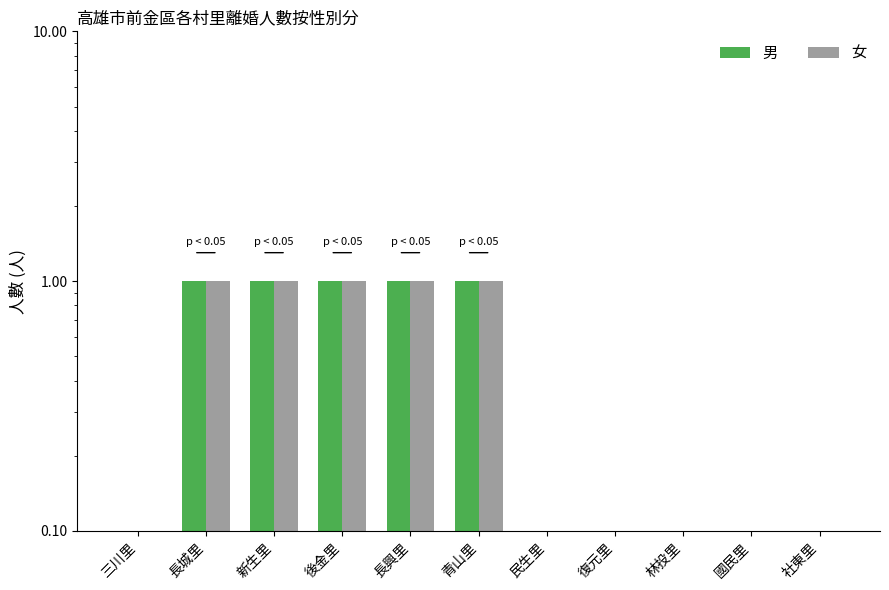

How many groups of bars are there?

11